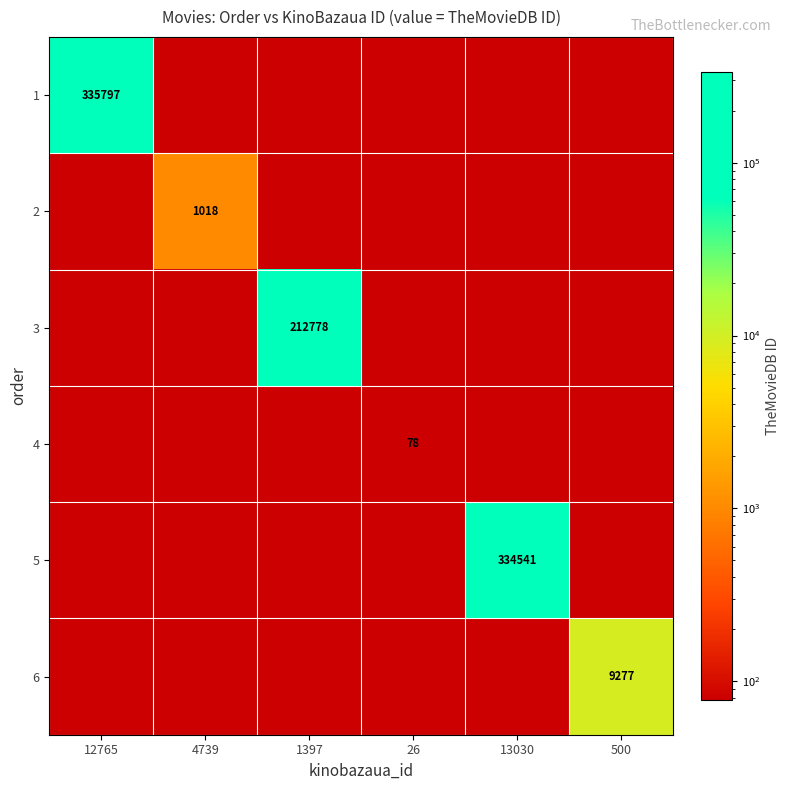

What is the smallest value displayed?

78.0